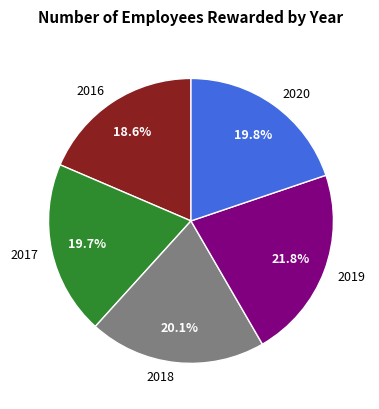

Does 2018 represent more than half of the total?

No